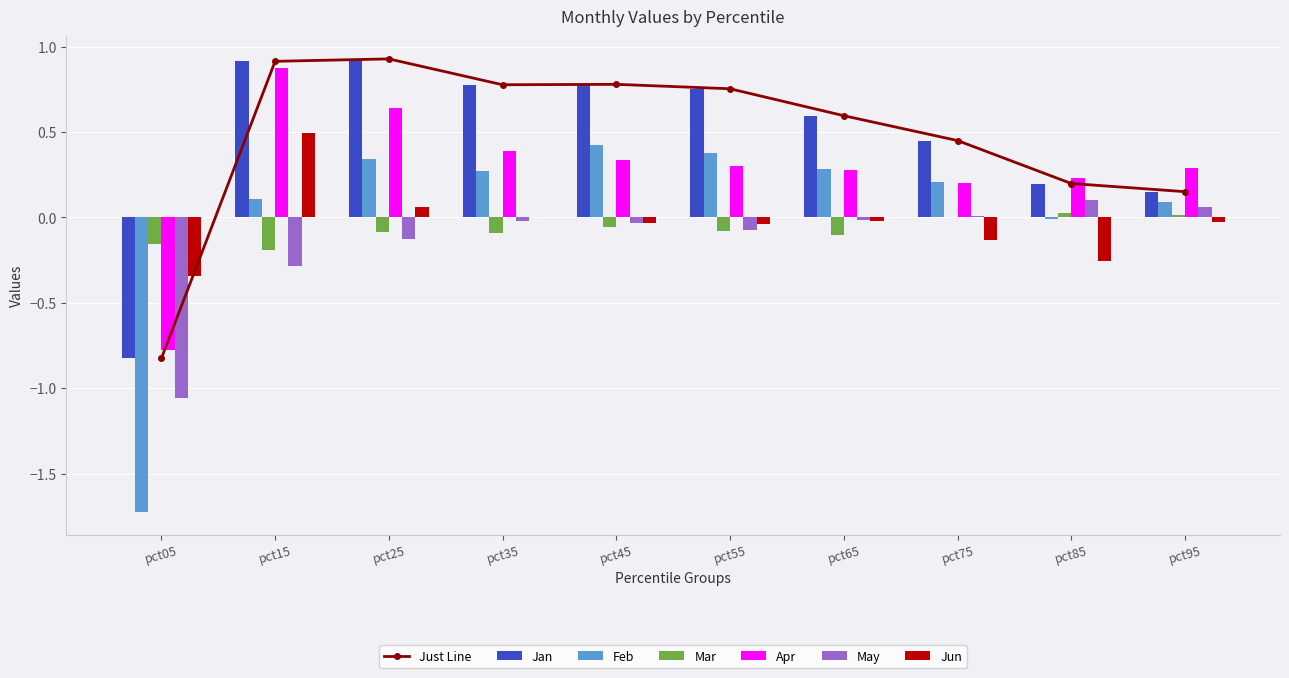

How many categories are shown in the chart?

10